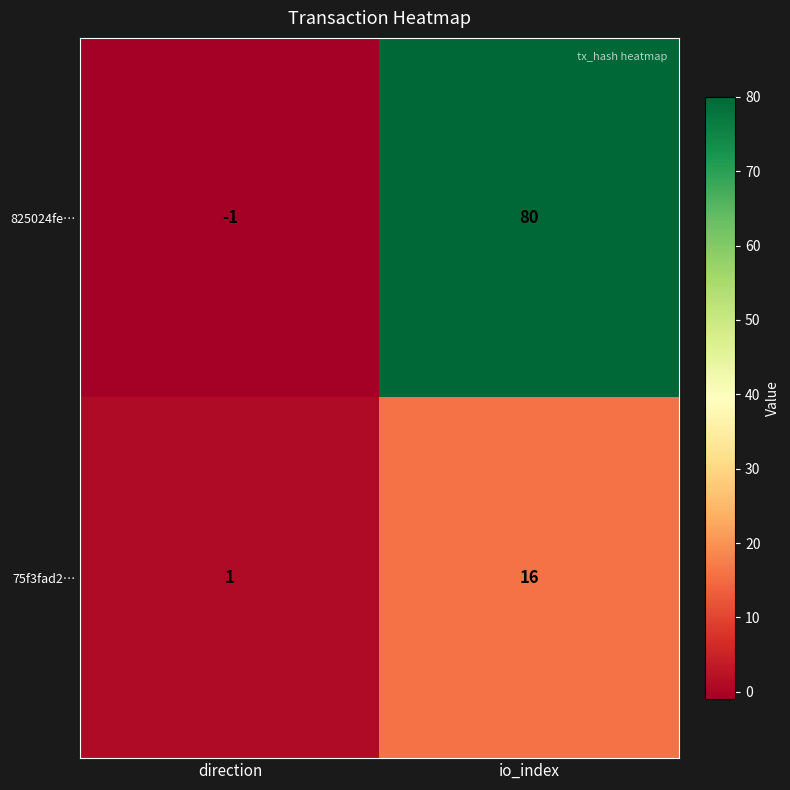

Rank the series by their maximum value, from lowest to highest.

75f3fad2…, 825024fe…